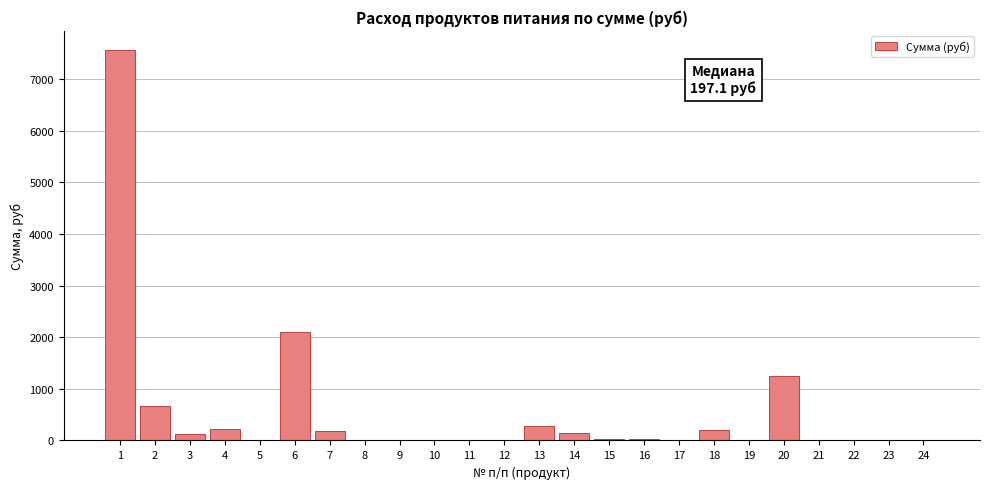

What is the greatest value displayed?

7560.0